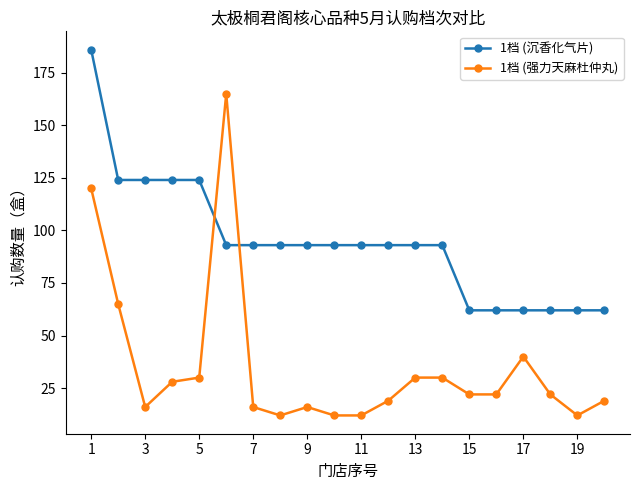

How many categories are shown in the chart?

20